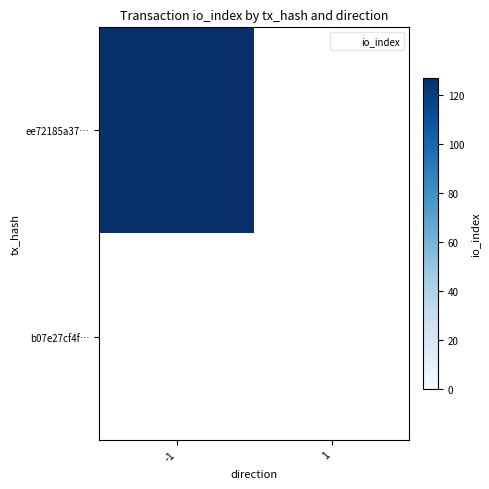

At how many categories does at least one series exceed 16?

1